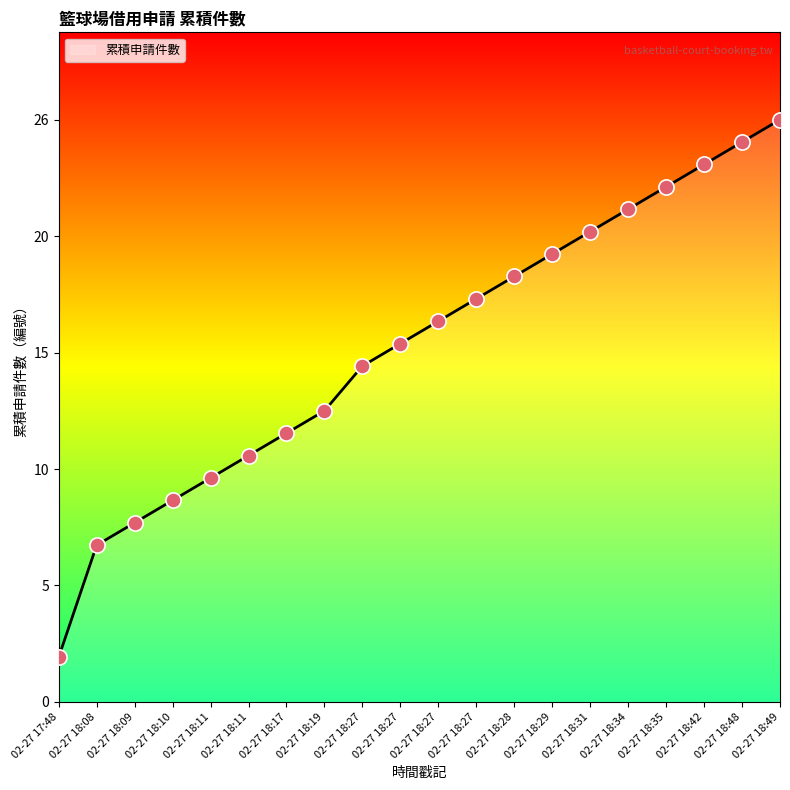

Between 02-27 18:11 and 02-27 18:31, which is larger?

02-27 18:31